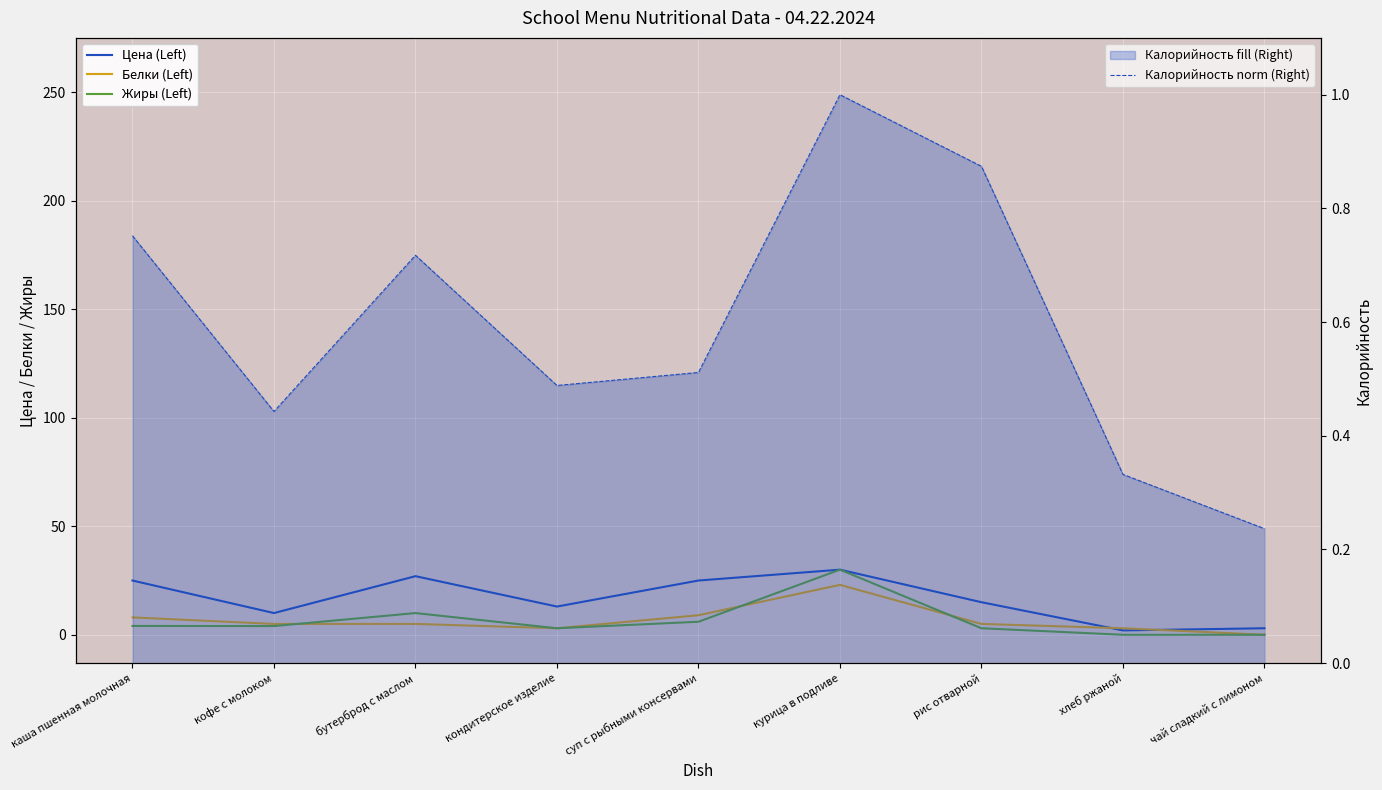

What is the difference between the second highest and minimum values in the Цена (Left) series?

25.0